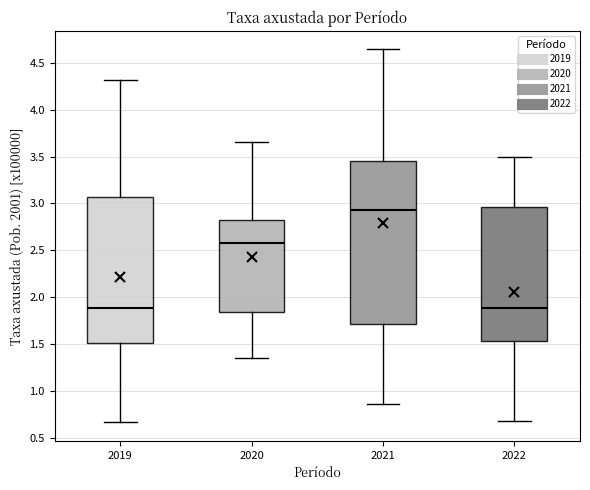

Reading left to right, read every box against the y-axis: the position of its median line, the range the box covers, and the ends of its whiskers. The values are not printed on the chart, so give them approximately, as read against the axis.

2019: median 1.90, box 1.50 to 3.05, whiskers 0.65 to 4.30
2020: median 2.60, box 1.85 to 2.85, whiskers 1.35 to 3.65
2021: median 2.95, box 1.70 to 3.45, whiskers 0.85 to 4.65
2022: median 1.90, box 1.55 to 2.95, whiskers 0.70 to 3.50